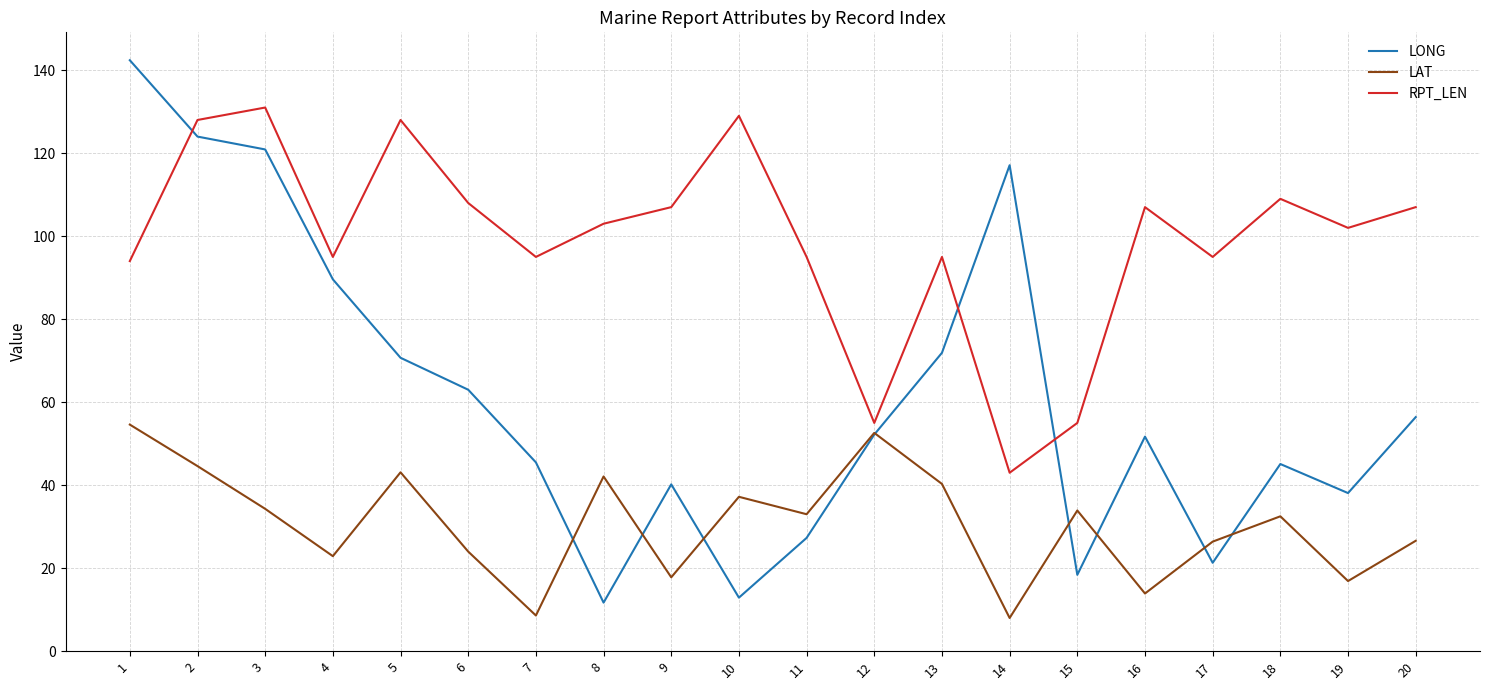

Which series has the largest total across all categories?

RPT_LEN